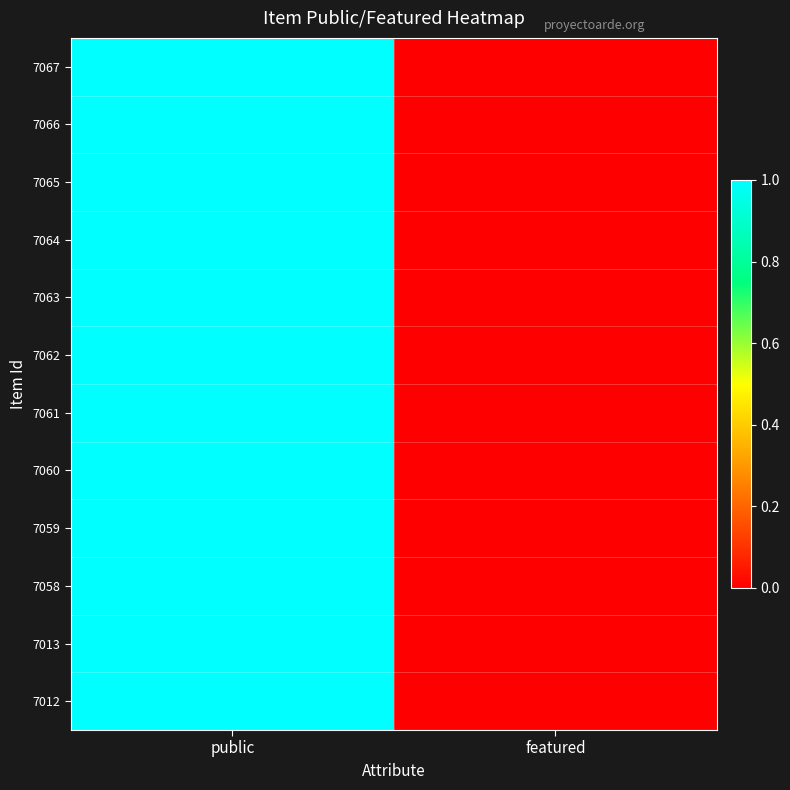

At which category does the chart reach its peak across all series?

public